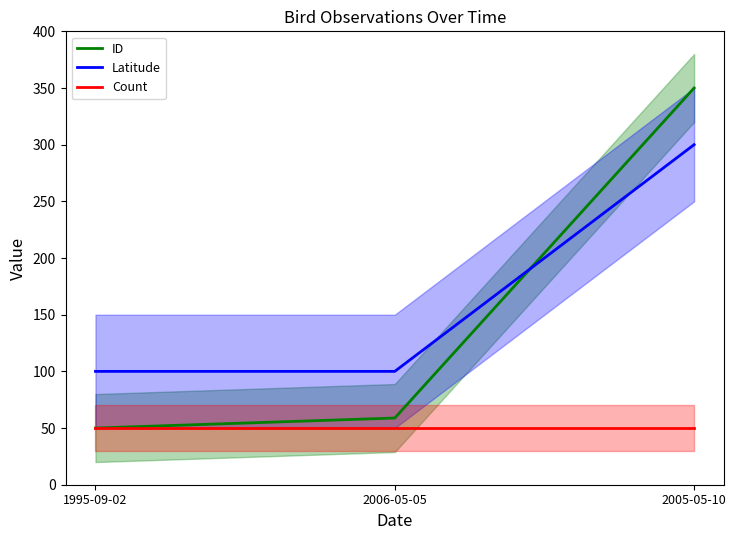

Rank the series by their maximum value, from lowest to highest.

Count, Latitude, ID